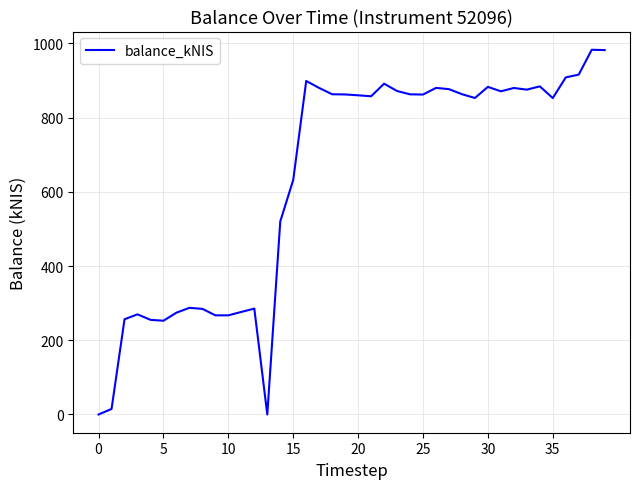

What is the difference between the maximum and minimum values?

982.6